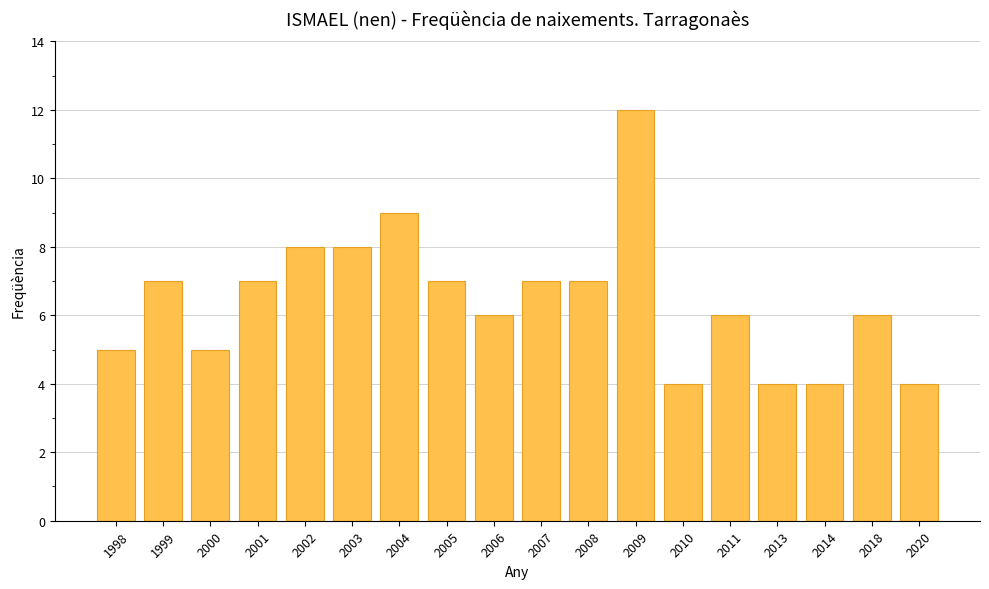

What is the ratio of the value at 2009 to the value at 1999?

1.7